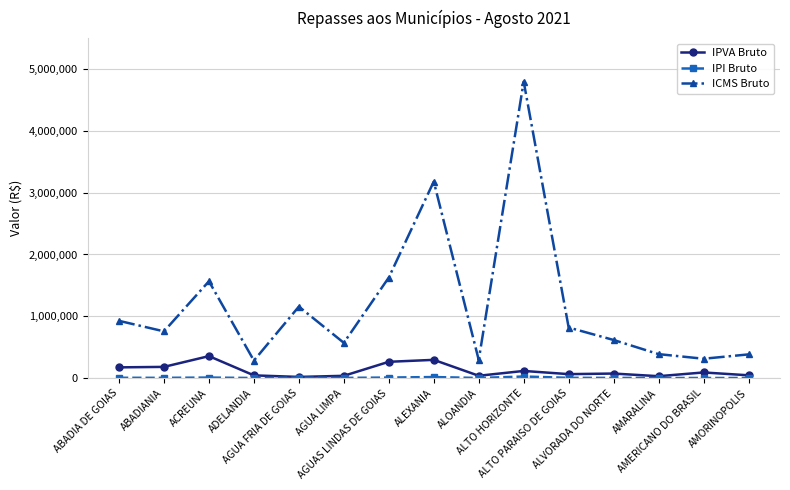

What is the label of the 3rd point from the left?

ACREUNA